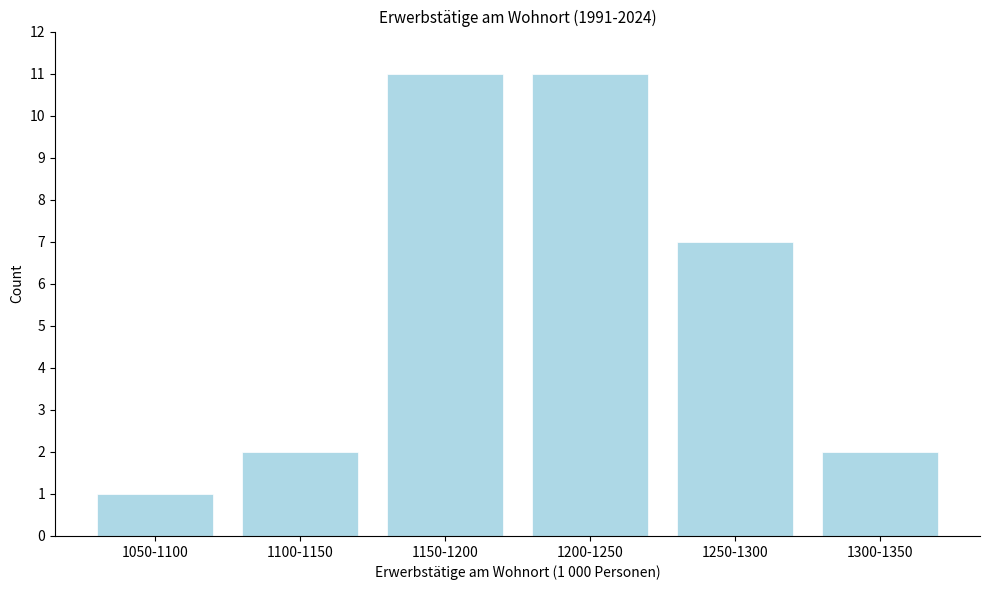

Reading right to left, what are all the values shown in this chart?

2	7	11	11	2	1